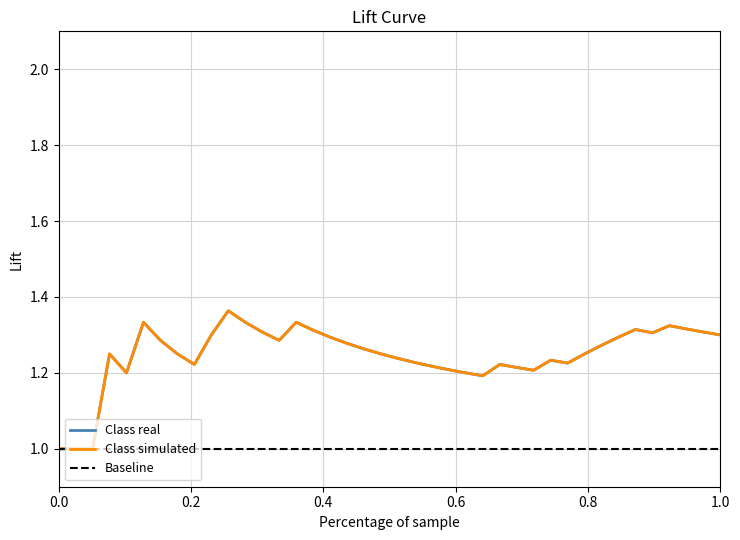

Reading right to left, list all the values displayed in this chart.

Class real: 1.3	1.3	1.3	1.3	1.3	1.3	1.3	1.3	1.2	1.2	1.2	1.2	1.2	1.2	1.2	1.2	1.2	1.2	1.2	1.2	1.2	1.3	1.3	1.3	1.3	1.3	1.3	1.3	1.3	1.4	1.3	1.2	1.2	1.3	1.3	1.2	1.2	1.0	1.0	1.0
Class simulated: 1.3	1.3	1.3	1.3	1.3	1.3	1.3	1.3	1.2	1.2	1.2	1.2	1.2	1.2	1.2	1.2	1.2	1.2	1.2	1.2	1.2	1.3	1.3	1.3	1.3	1.3	1.3	1.3	1.3	1.4	1.3	1.2	1.2	1.3	1.3	1.2	1.2	1.0	1.0	1.0
Baseline: 1.0	1.0	1.0	1.0	1.0	1.0	1.0	1.0	1.0	1.0	1.0	1.0	1.0	1.0	1.0	1.0	1.0	1.0	1.0	1.0	1.0	1.0	1.0	1.0	1.0	1.0	1.0	1.0	1.0	1.0	1.0	1.0	1.0	1.0	1.0	1.0	1.0	1.0	1.0	1.0